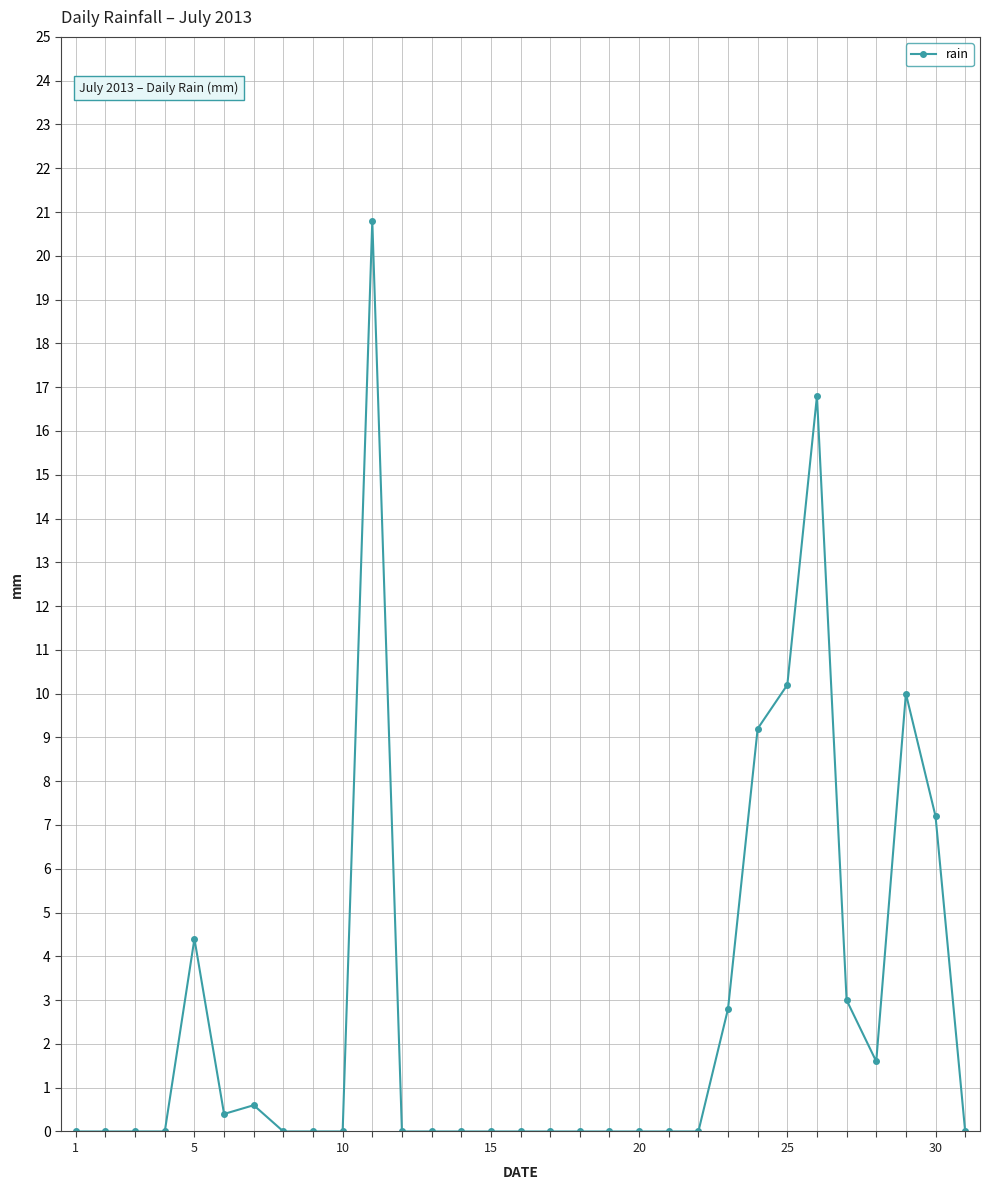

What is the value of the 27th point from the left?

3.0